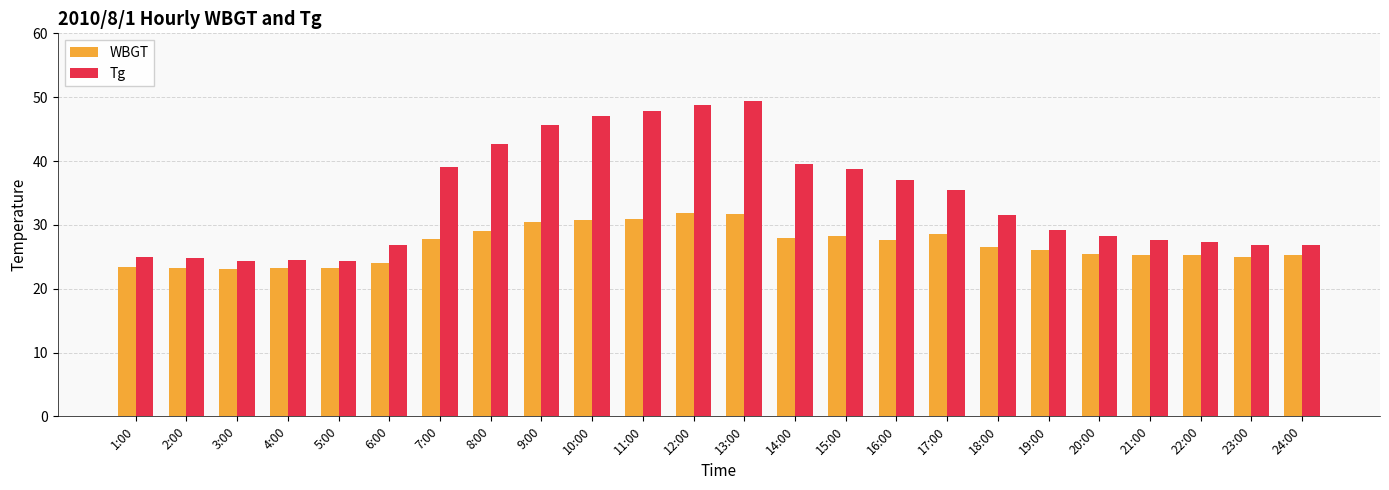

Are the bars horizontal?

No